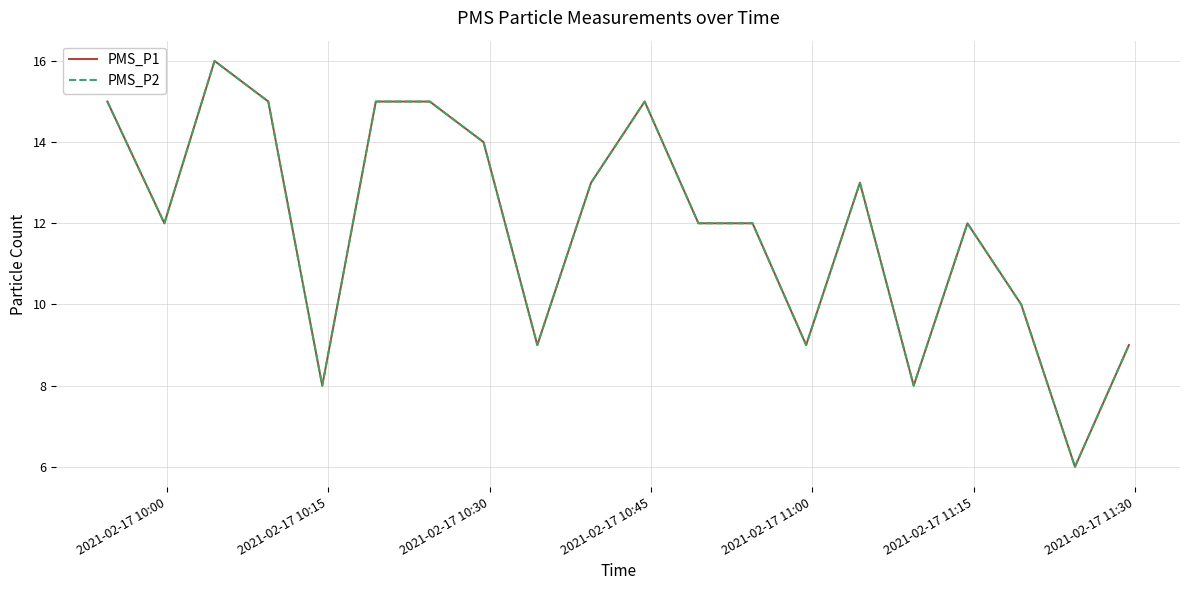

What is the greatest value displayed?

16